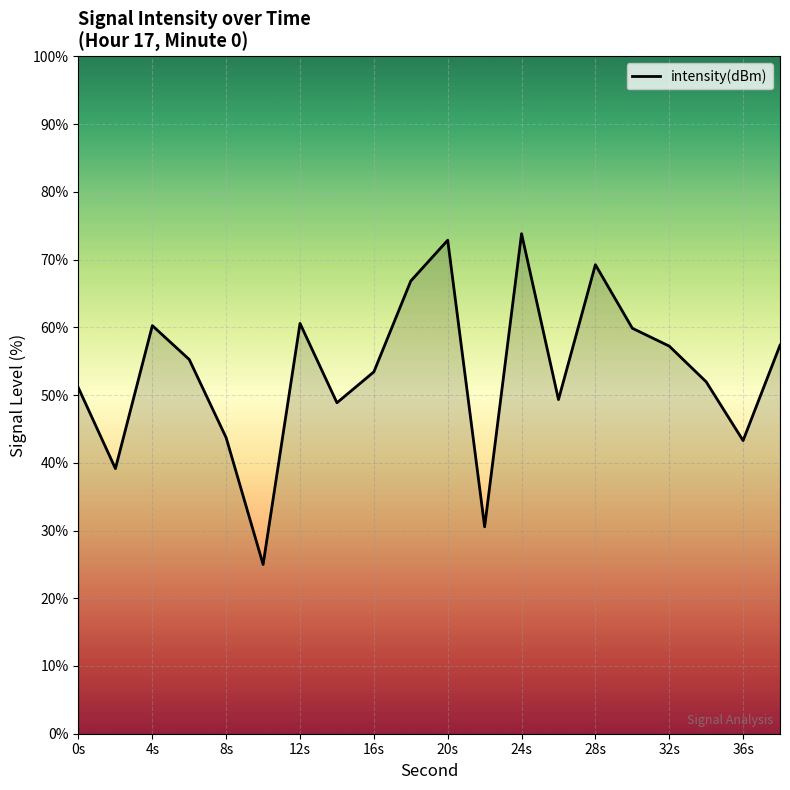

What is the greatest value displayed?

73.8